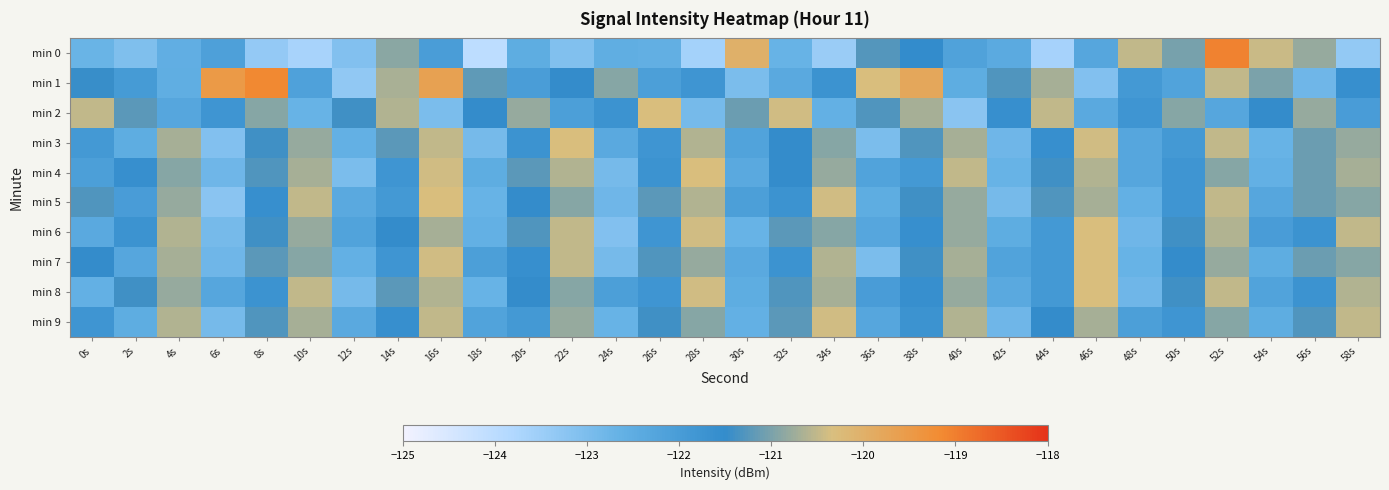

At which category is the sum across all series the highest?

52s